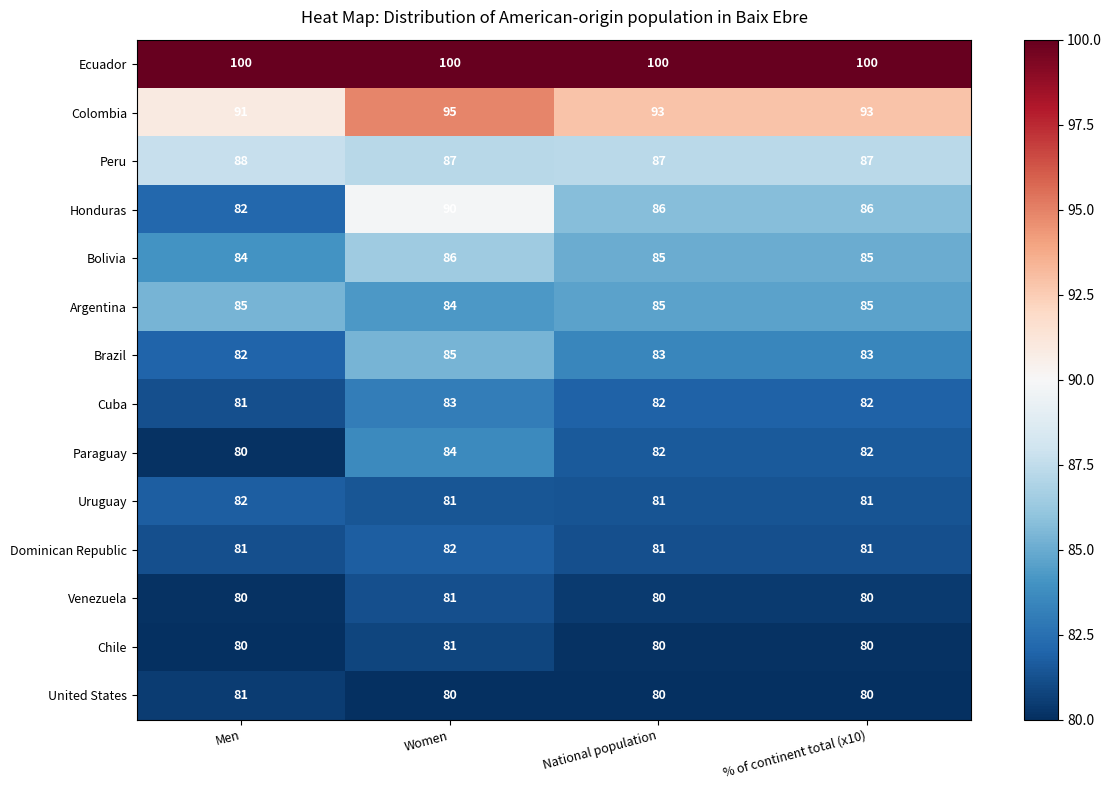

At how many categories does at least one series exceed 90?

4